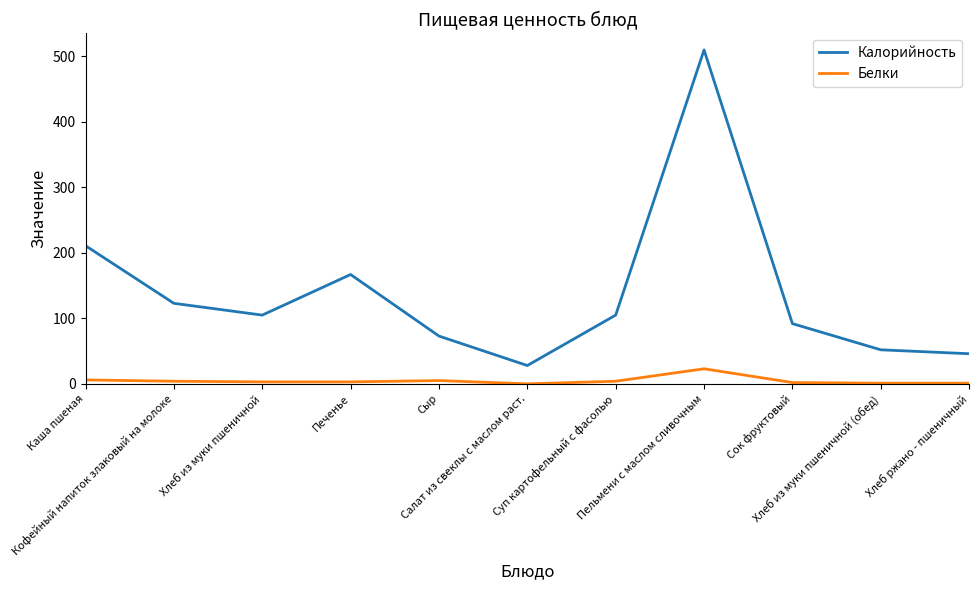

Where is the first local minimum for Калорийность?

Хлеб из муки пшеничной